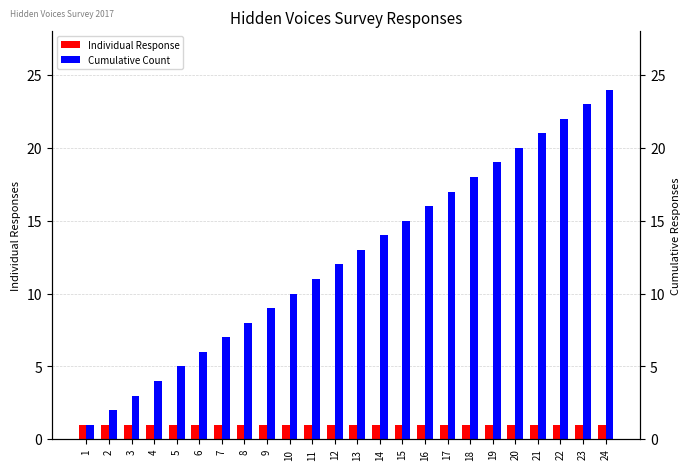

What is the maximum value for Cumulative Count?

24